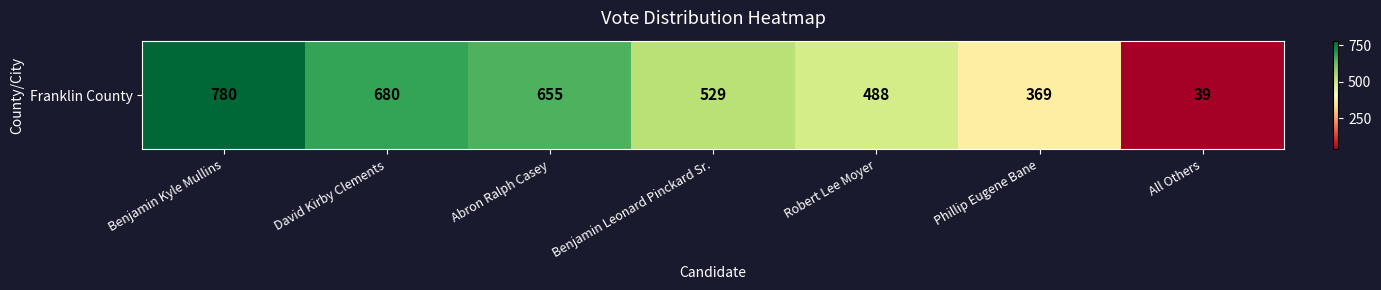

The chart shows a value of 39 at All Others. True or false?

True